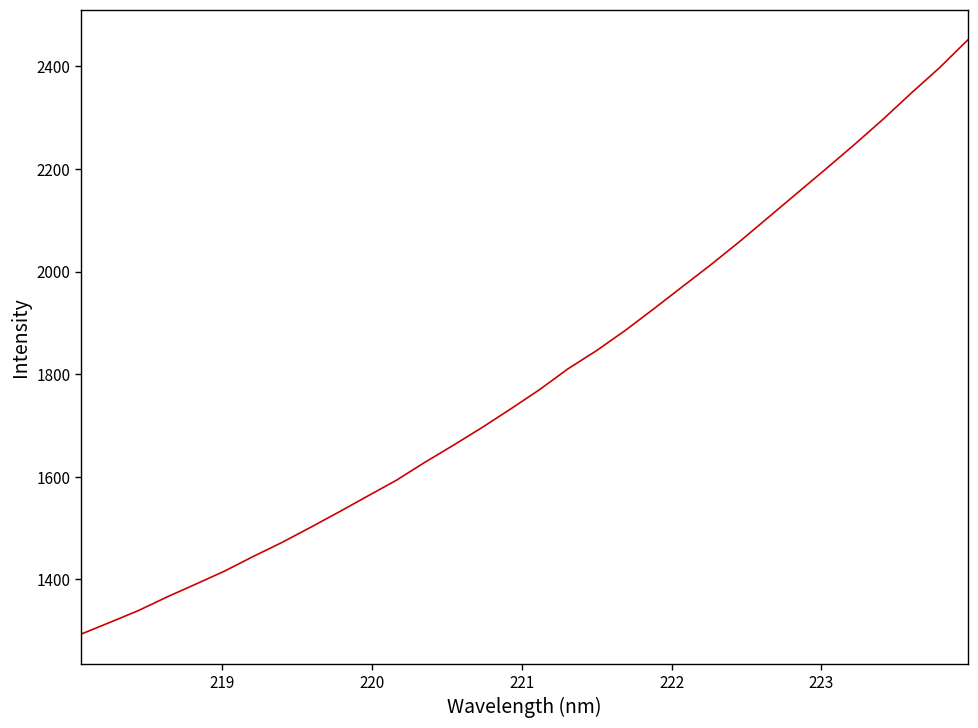

What is the greatest value displayed?

2452.3